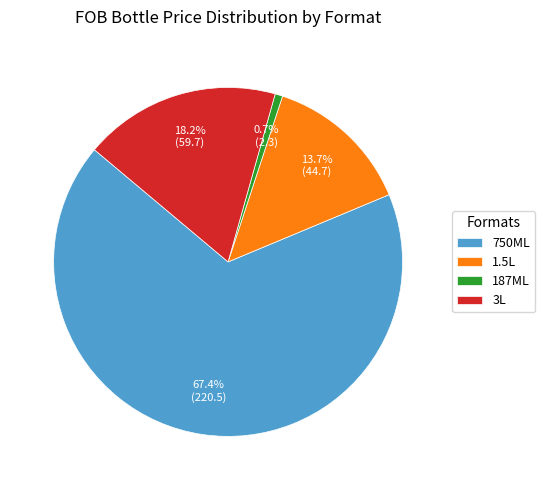

How much of the chart is everything except 187ML?

99.3%